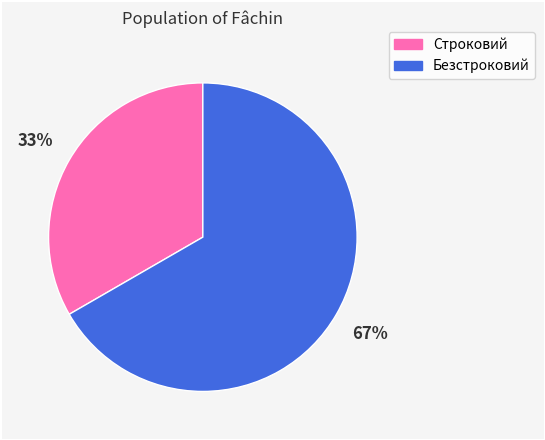

To the nearest percent, what portion does Строковий represent?

33%